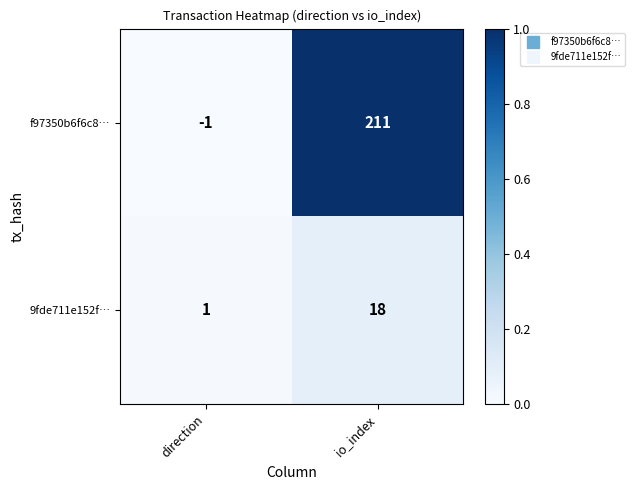

Is it true that 9fde711e152f… equals 18 at io_index?

True